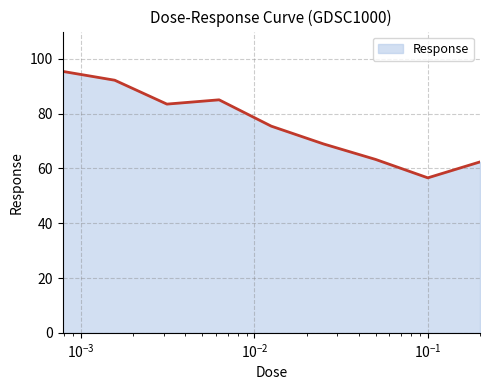

What is the difference between the maximum and minimum values?

38.9